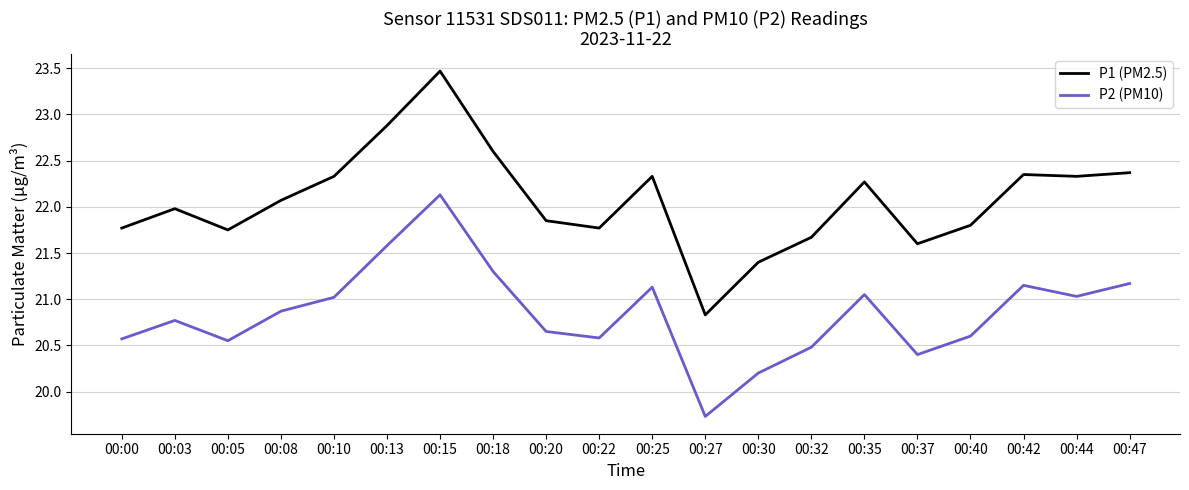

What is the maximum value shown in the chart?

23.5